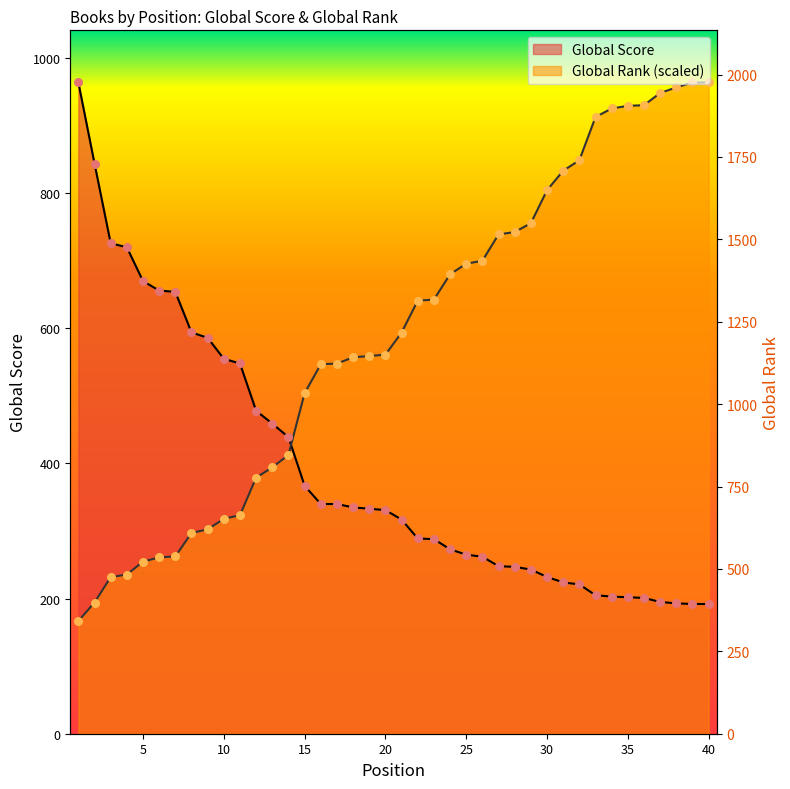

At which category is the sum across all series the highest?

39